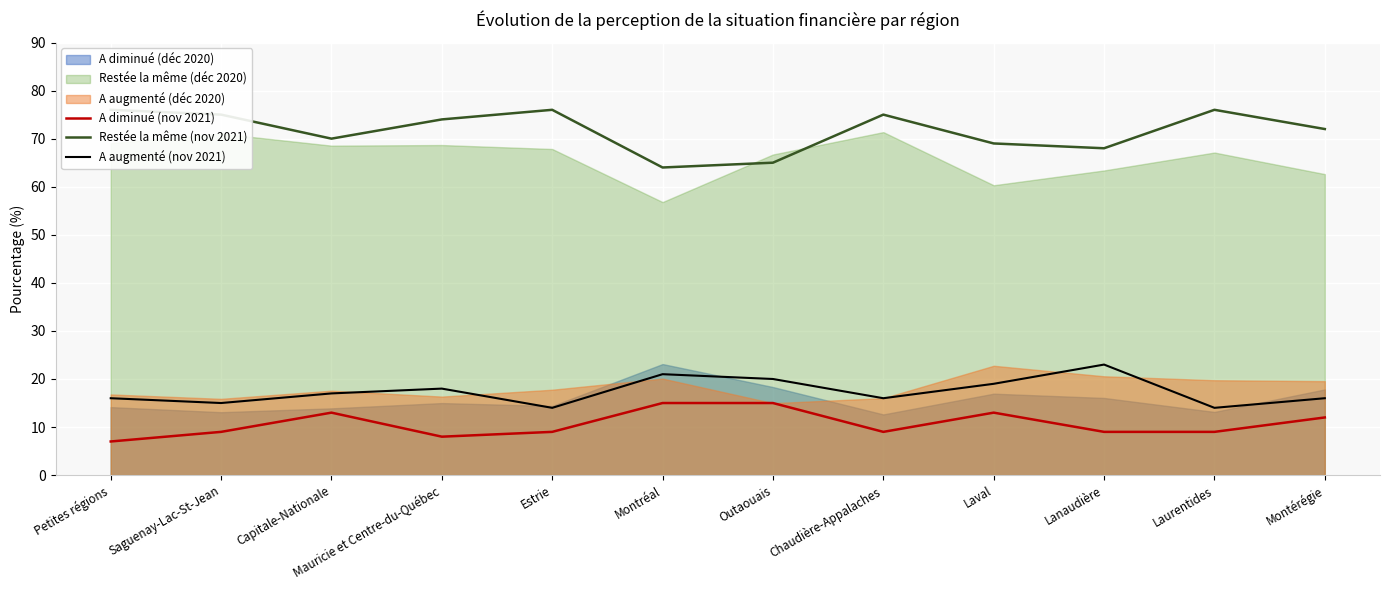

Does the chart display data point markers on the line(s)?

No